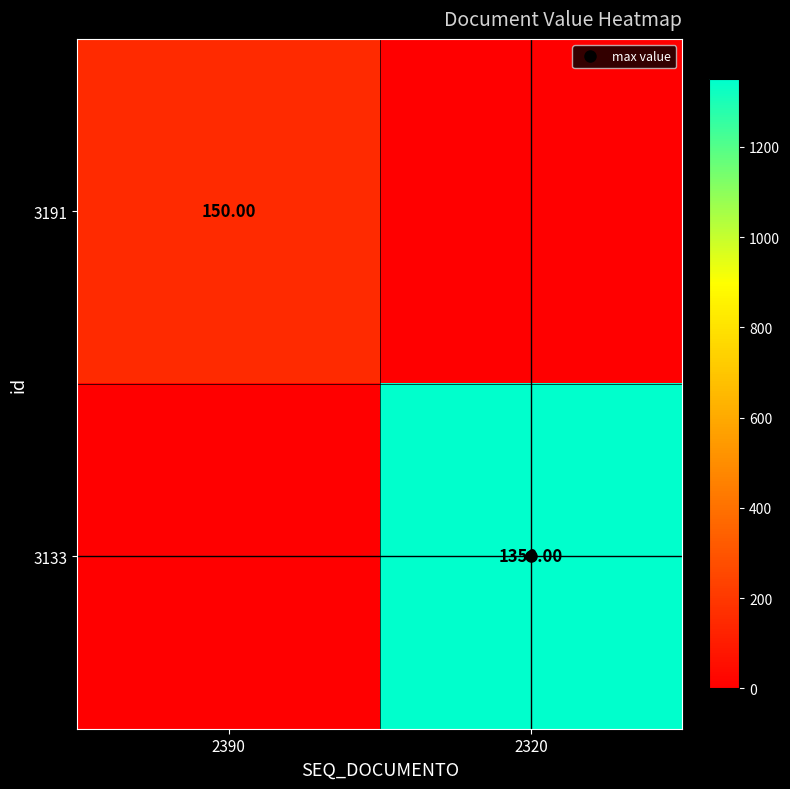

What is the total value across all series at 2390?

150